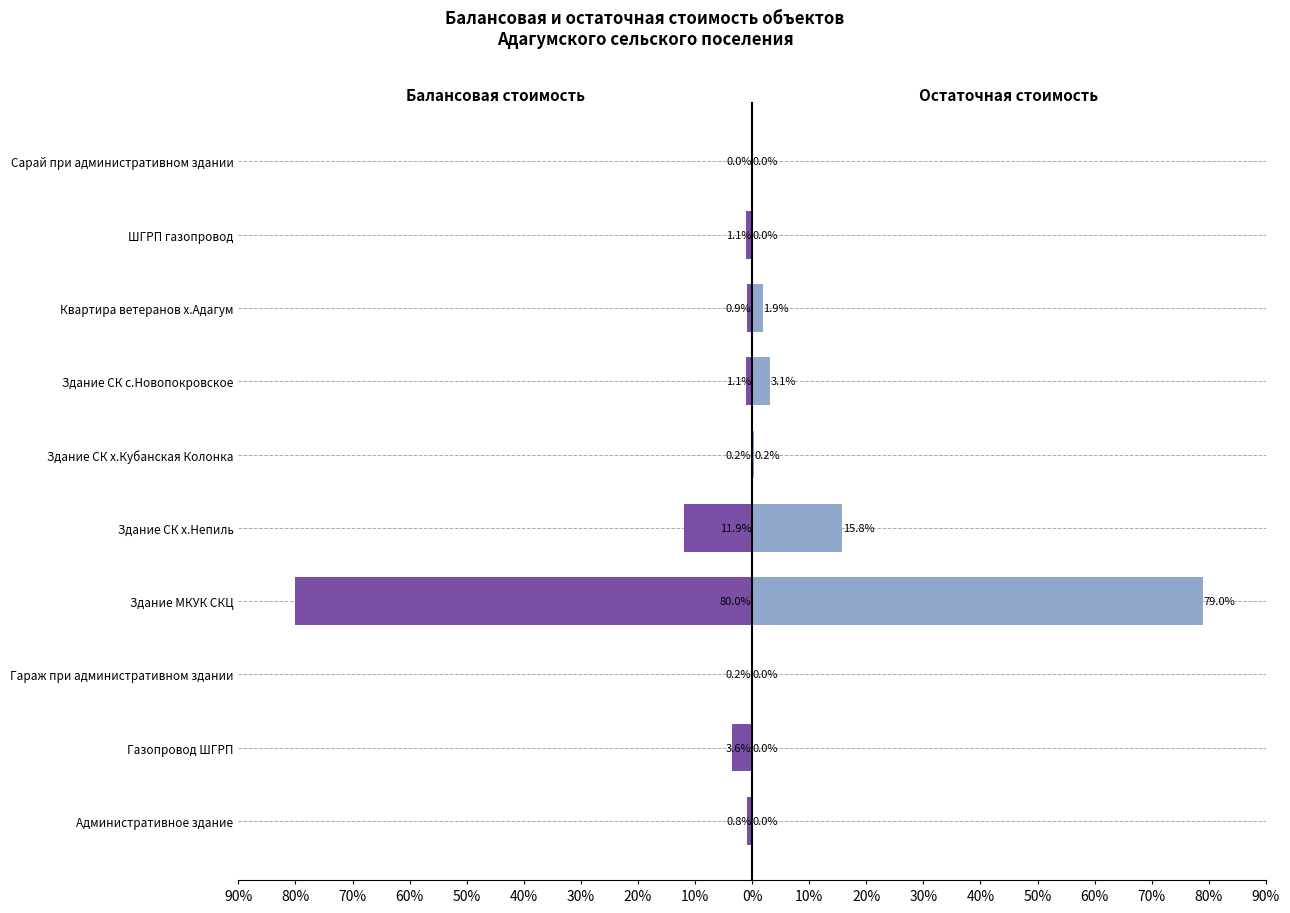

What are all the series names shown in the legend?

Балансовая стоимость, Остаточная стоимость